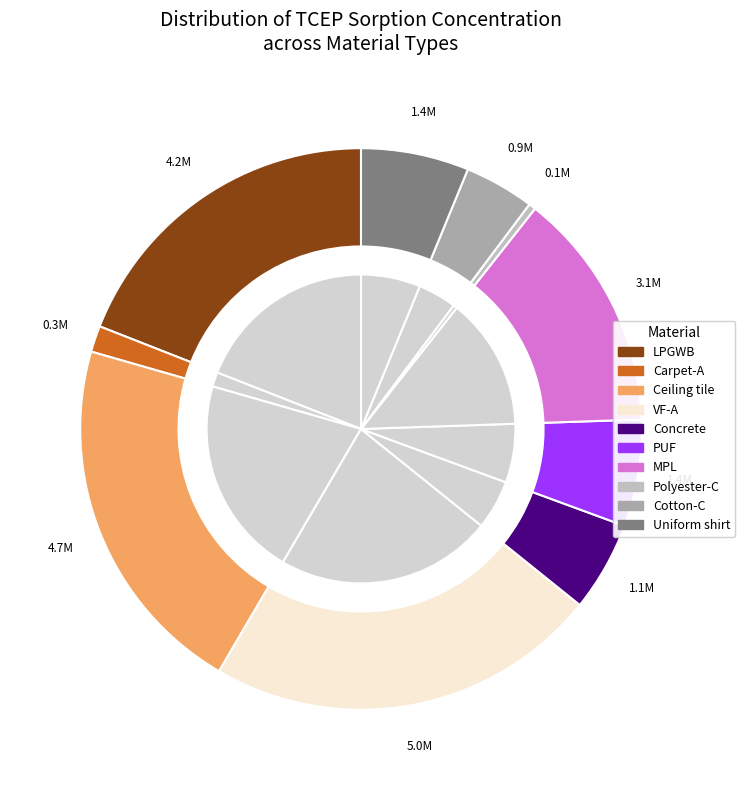

Rank the categories by value from highest to lowest.

VF-A, Ceiling tile, LPGWB, MPL, Uniform shirt, PUF, Concrete, Cotton-C, Carpet-A, Polyester-C